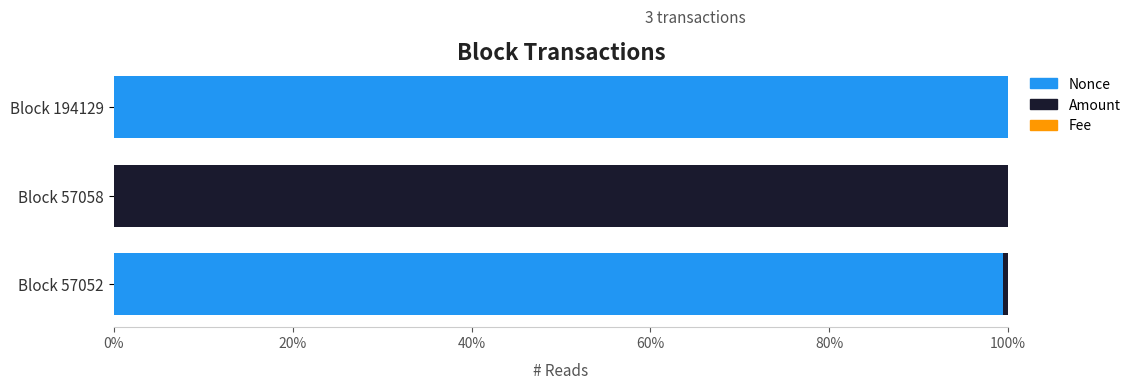

What is the highest value of the Nonce series?

100.0